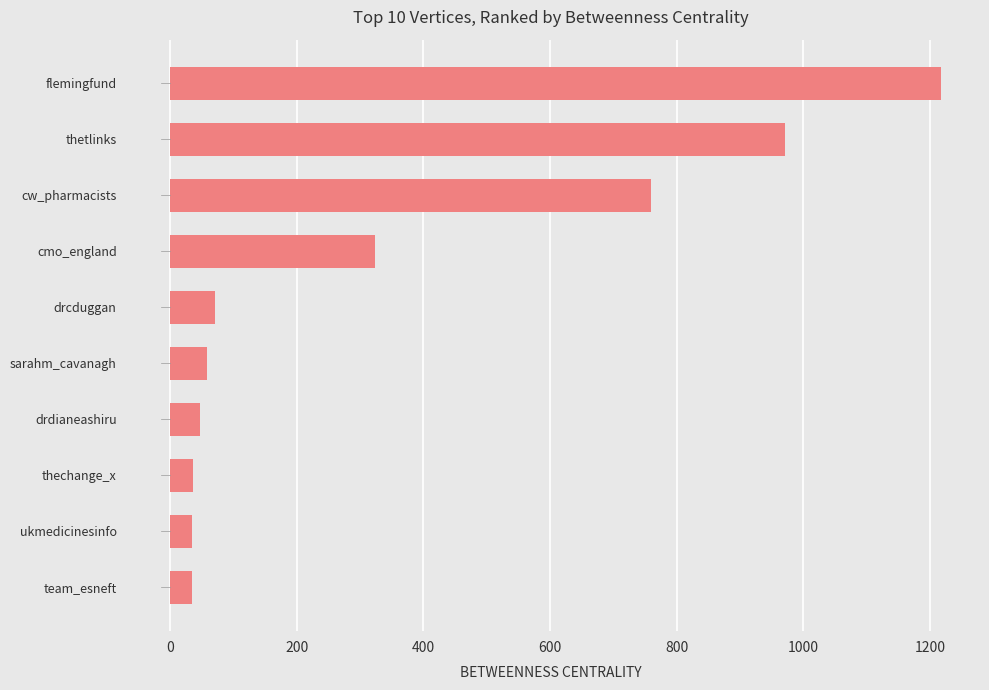

How many bars are there in total?

10